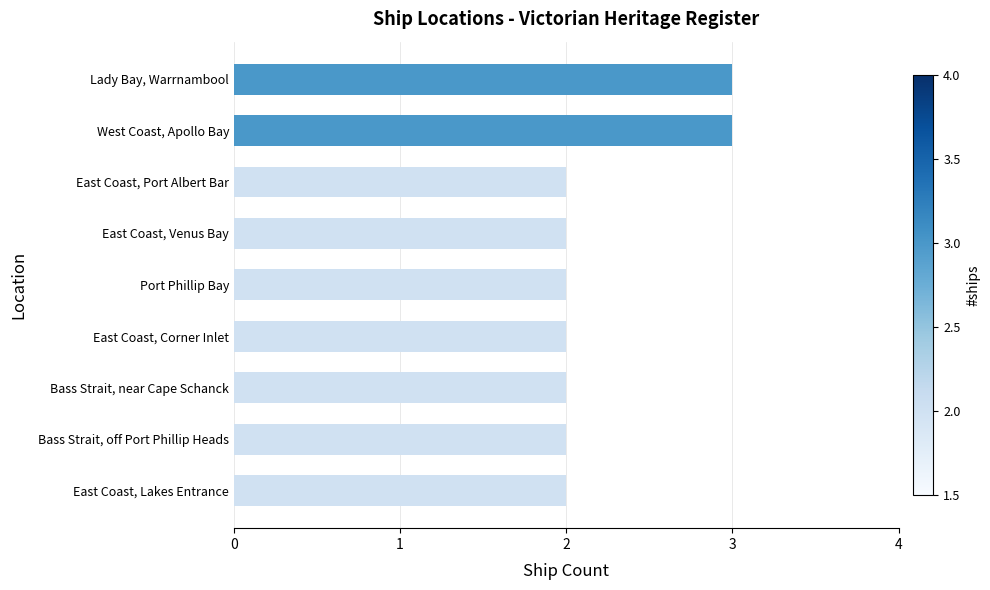

Are the bars grouped side by side (vs. stacked)?

No